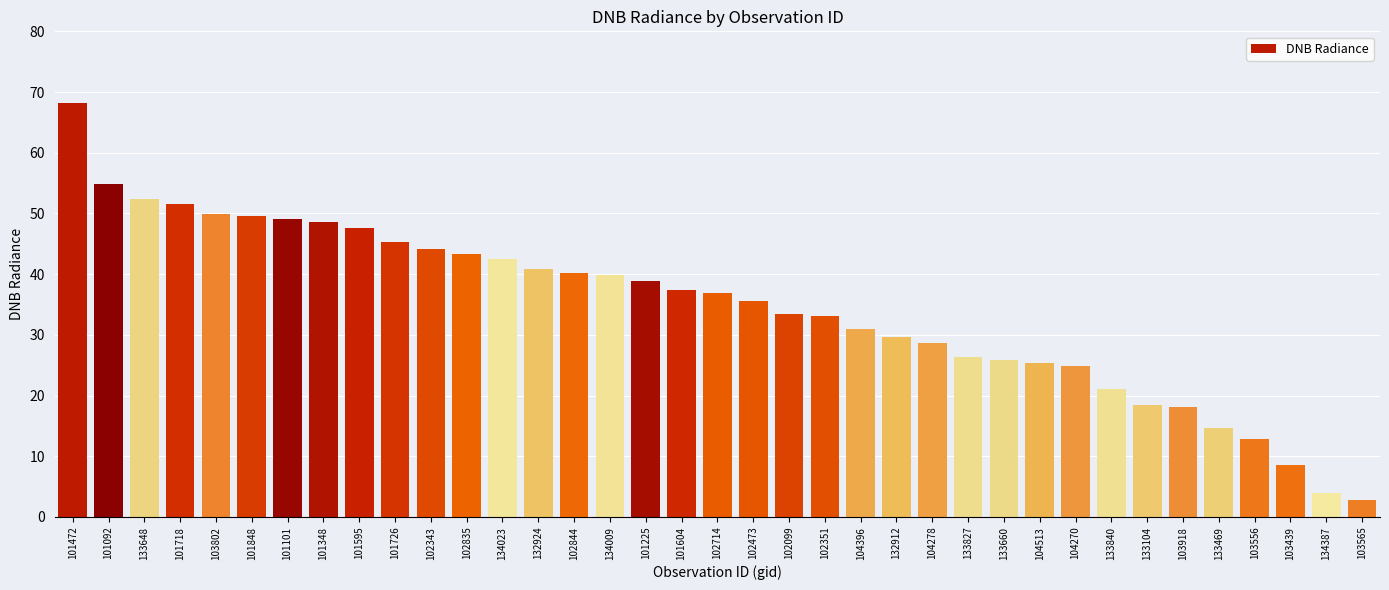

What is the smallest value displayed?

2.9